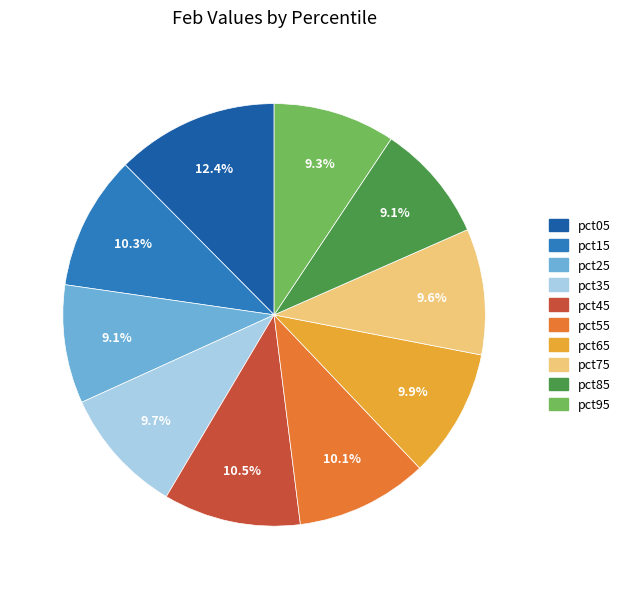

Is there a majority slice in this chart?

No